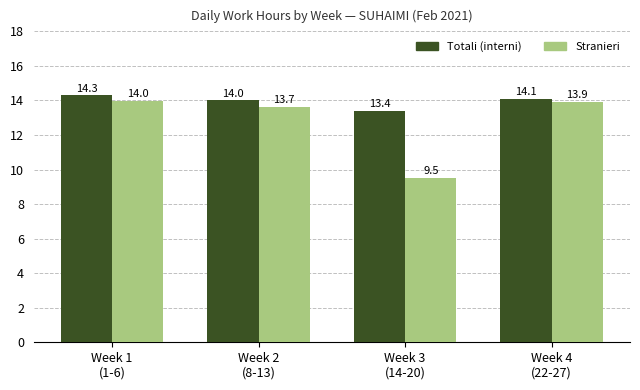

At which label does Totali (interni) first exceed 14?

Week 1
(1-6)